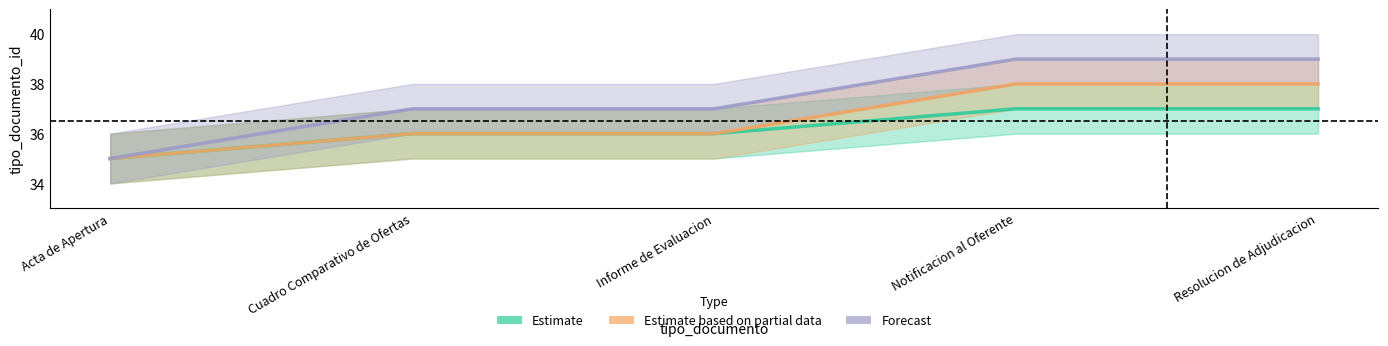

The Estimate series shows 65 at Cuadro Comparativo de Ofertas. True or false?

False